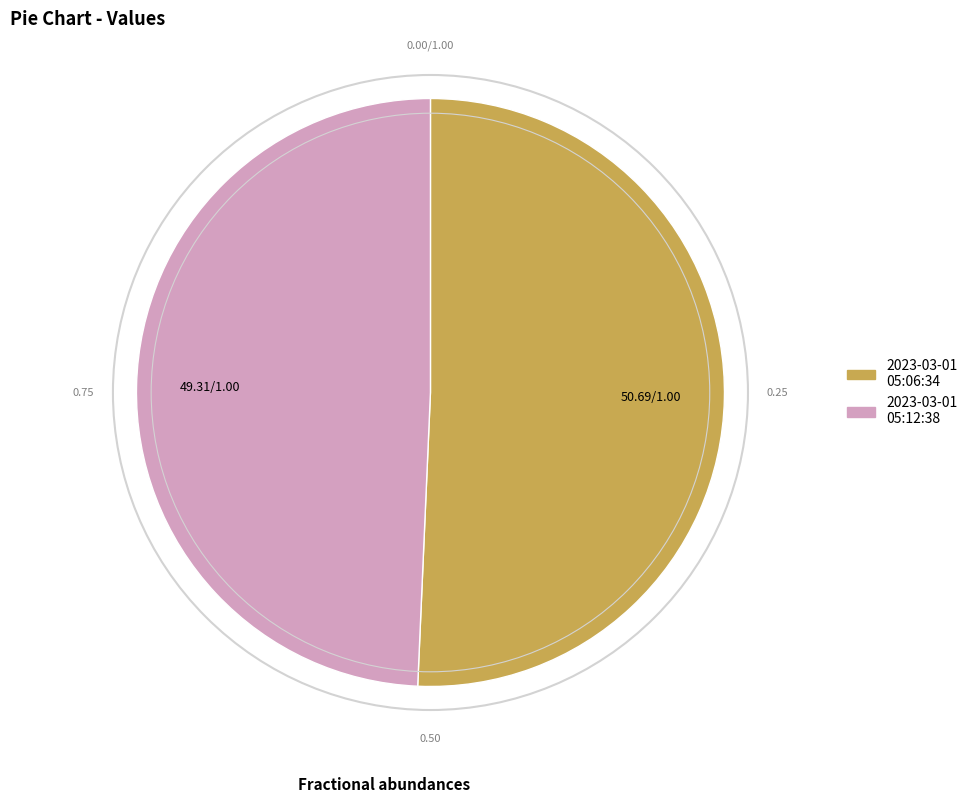

Is there a majority slice in this chart?

Yes